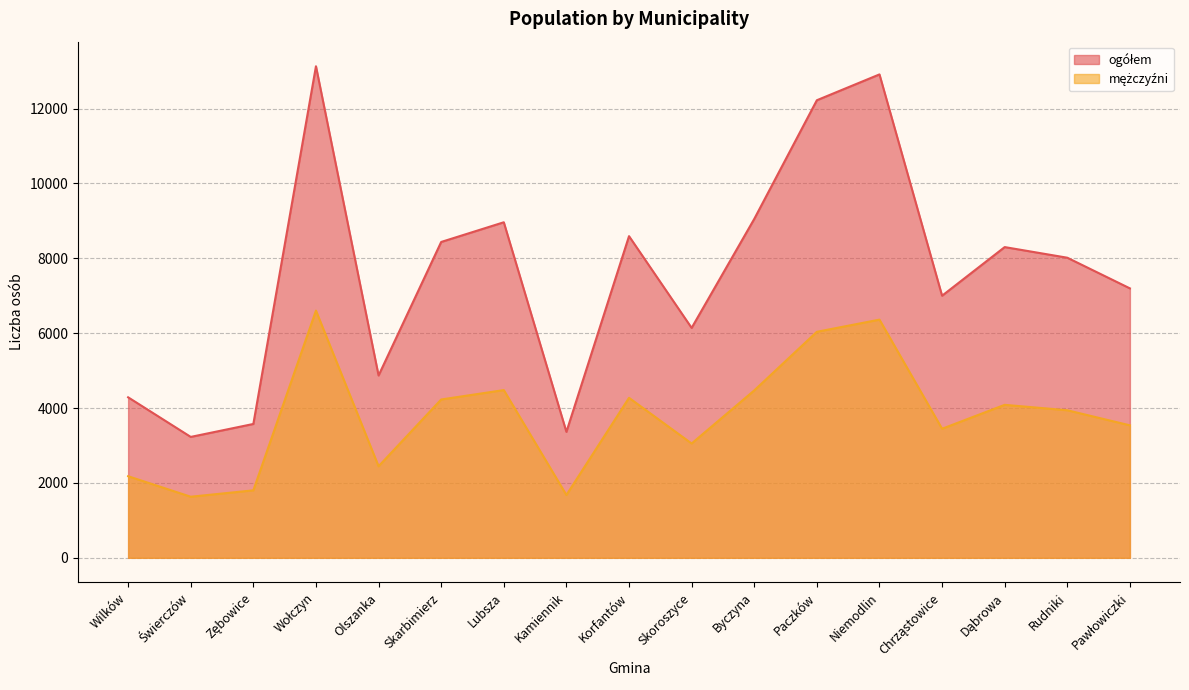

Reading left to right, extract all data points from this chart.

ogółem: Wilków=4288	Świerczów=3230	Zębowice=3576	Wołczyn=13132	Olszanka=4871	Skarbimierz=8438	Lubsza=8964	Kamiennik=3365	Korfantów=8593	Skoroszyce=6142	Byczyna=9053	Paczków=12224	Niemodlin=12914	Chrząstowice=7002	Dąbrowa=8301	Rudniki=8017	Pawłowiczki=7198
mężczyźni: Wilków=2180	Świerczów=1632	Zębowice=1803	Wołczyn=6604	Olszanka=2446	Skarbimierz=4230	Lubsza=4481	Kamiennik=1678	Korfantów=4274	Skoroszyce=3054	Byczyna=4472	Paczków=6038	Niemodlin=6363	Chrząstowice=3448	Dąbrowa=4087	Rudniki=3942	Pawłowiczki=3539